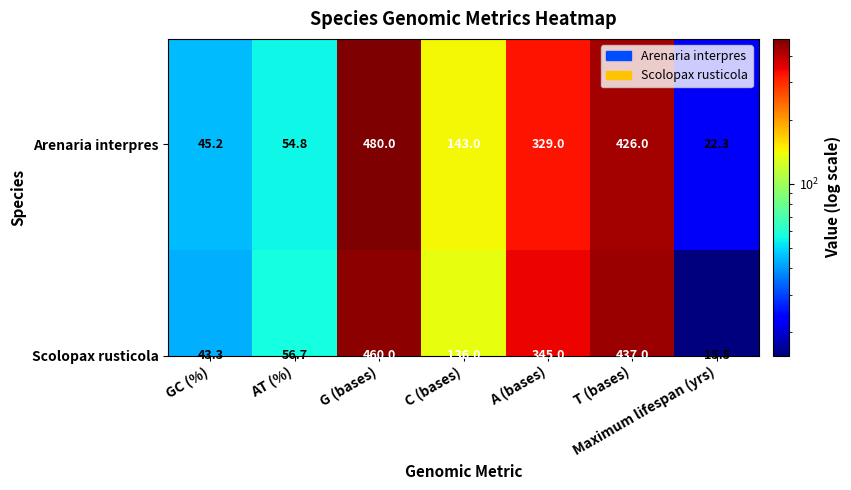

What is the difference between the Arenaria interpres values at A (bases) and Maximum lifespan (yrs)?

306.7